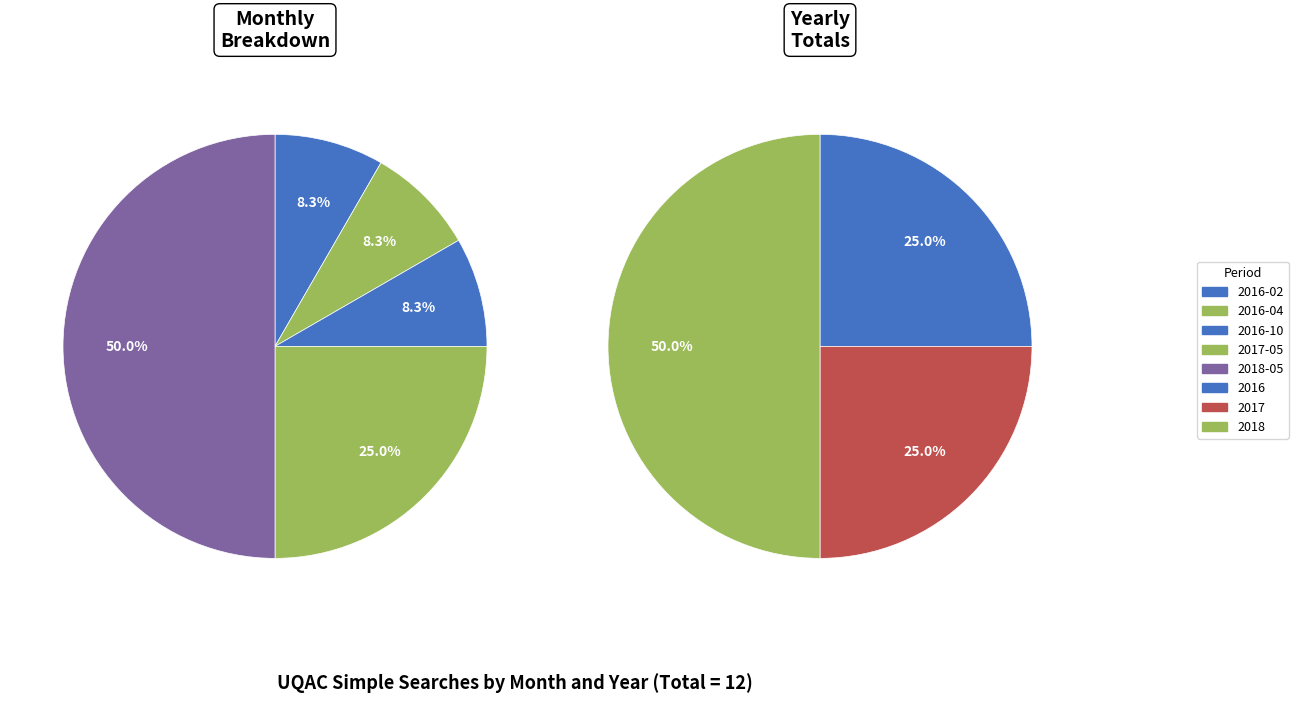

What portion of the pie excludes 2016-03?

100.0%